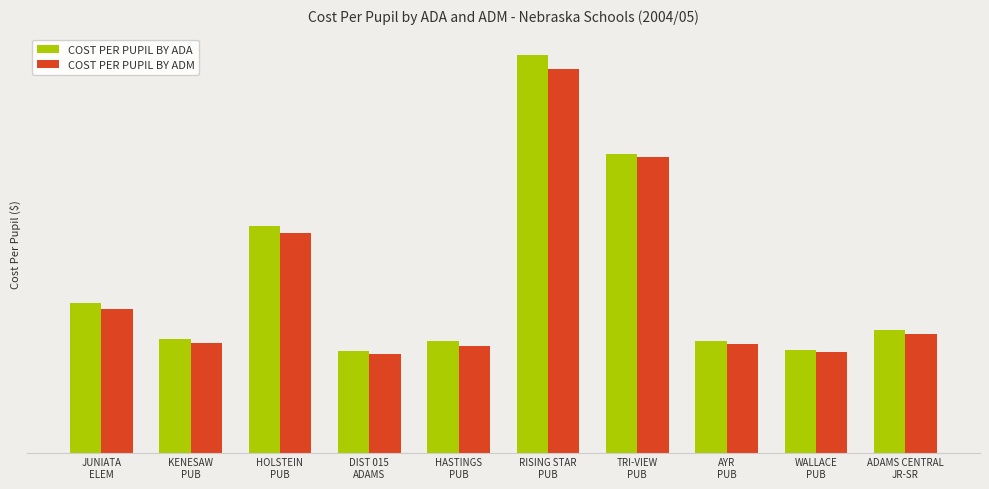

Does the chart contain any negative values?

No